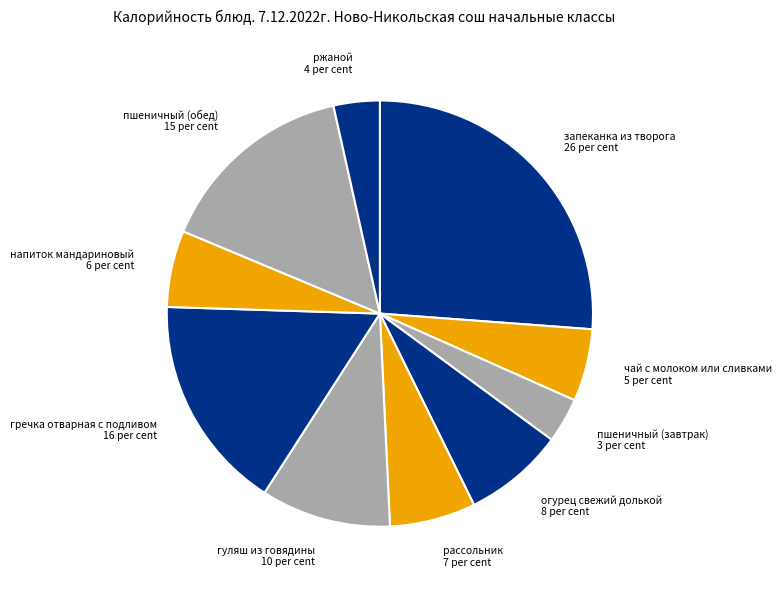

Combined, do запеканка из творога and чай с молоком или сливками account for over 50%?

No